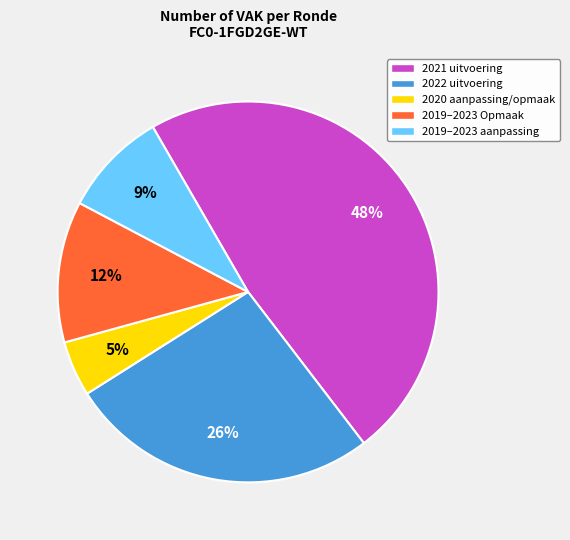

To the nearest percent, what is the difference between the largest and smallest slice percentages?

43%